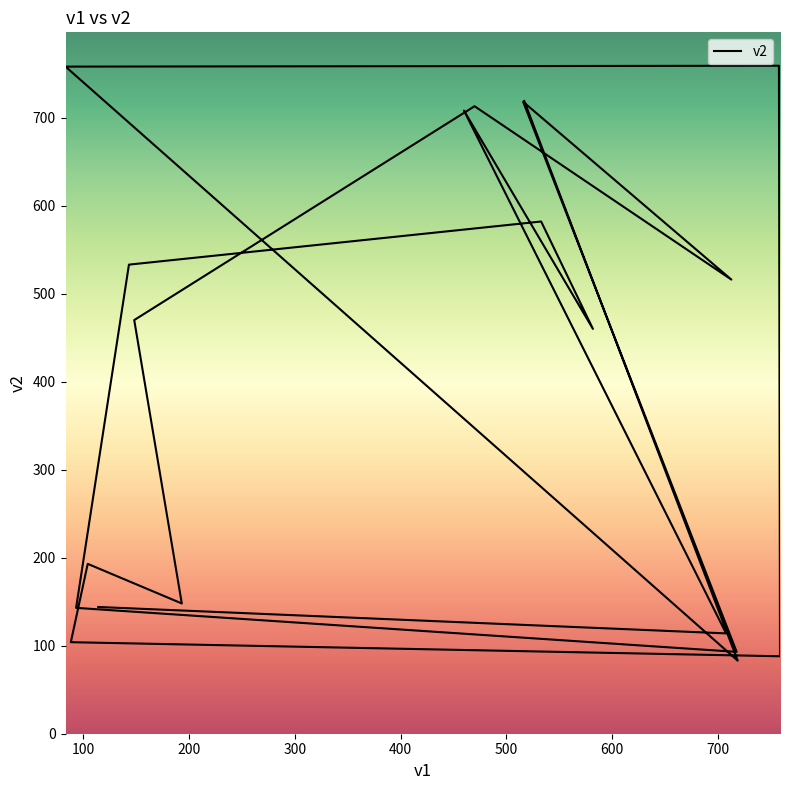

What is the maximum value shown in the chart?

759